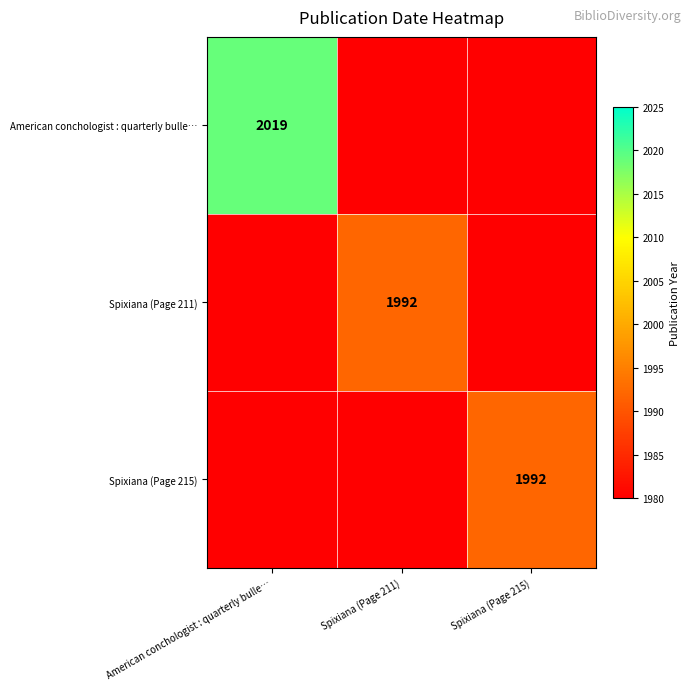

Count the American conchologist : quarterly bulle… values in the range 0 to 2019.

3